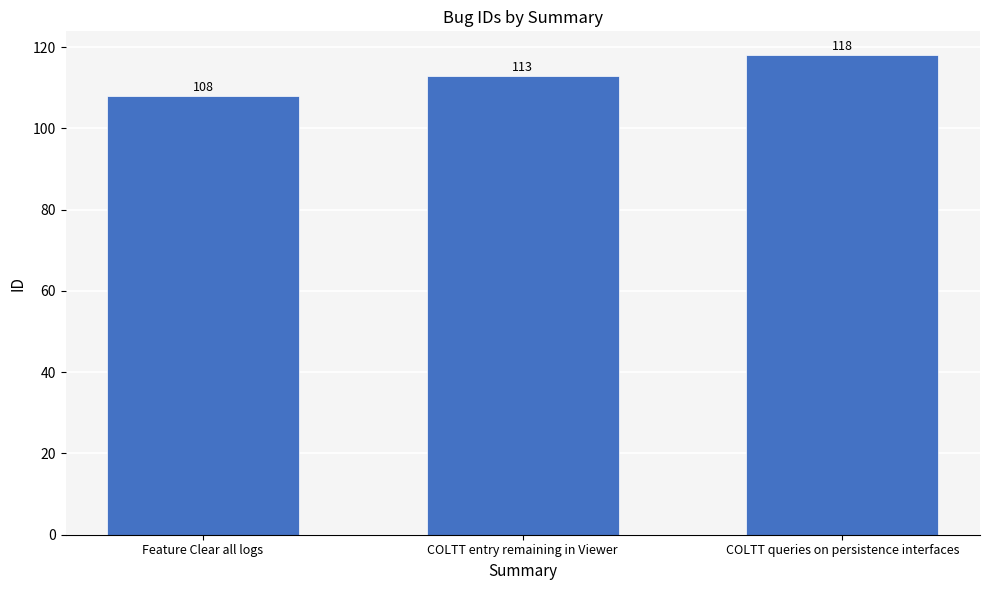

List the labels in order of value, smallest first.

Feature Clear all logs, COLTT entry remaining in Viewer, COLTT queries on persistence interfaces